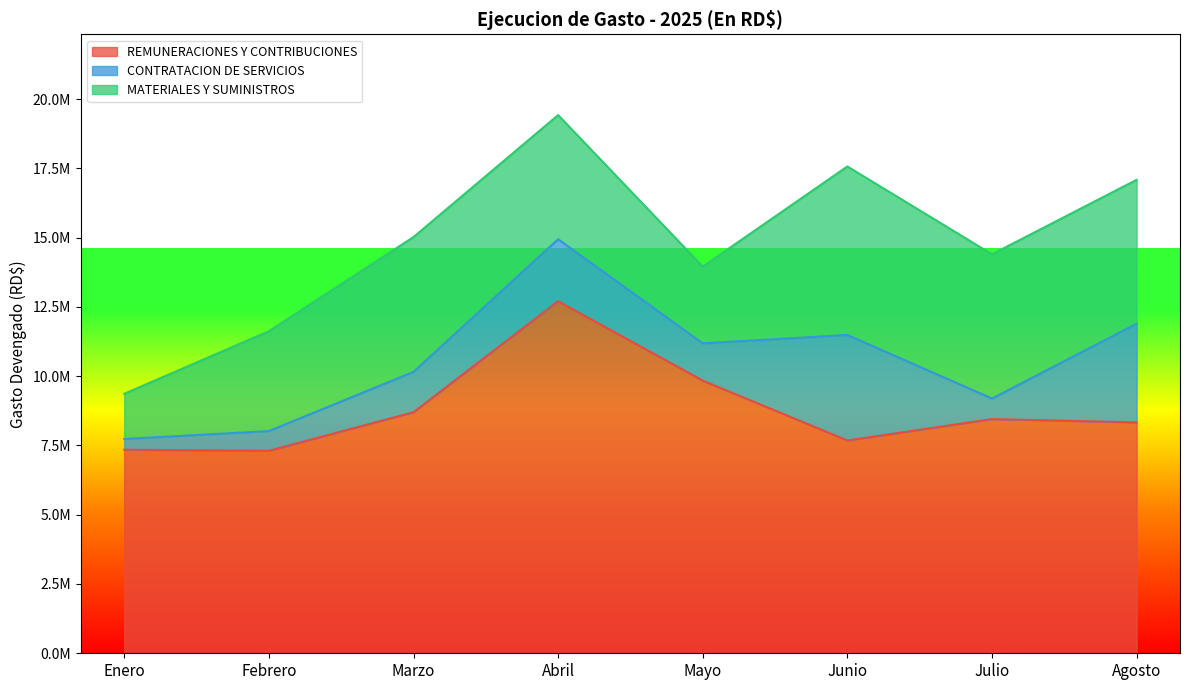

True or false: CONTRATACION DE SERVICIOS and REMUNERACIONES Y CONTRIBUCIONES intersect in this chart.

False